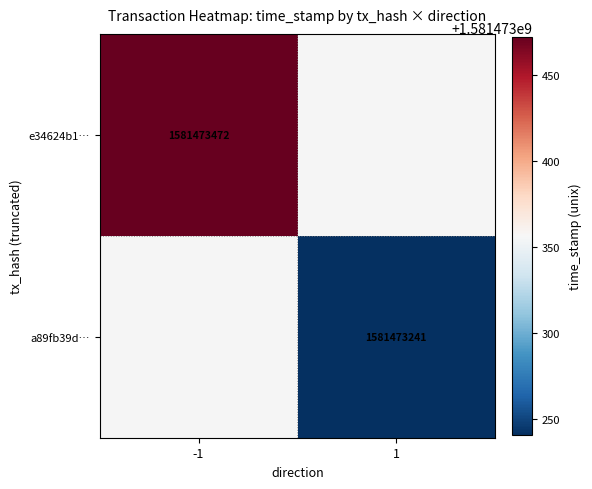

Which has a higher value, direction or time_stamp?

time_stamp